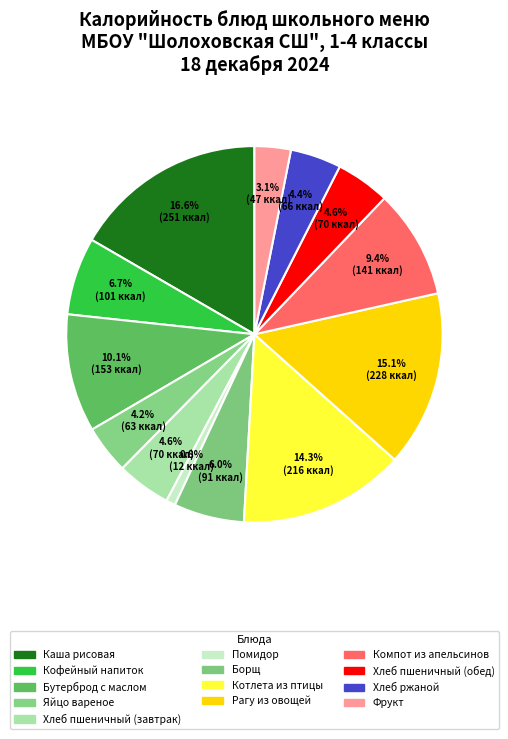

Count the number of slices in the pie.

13